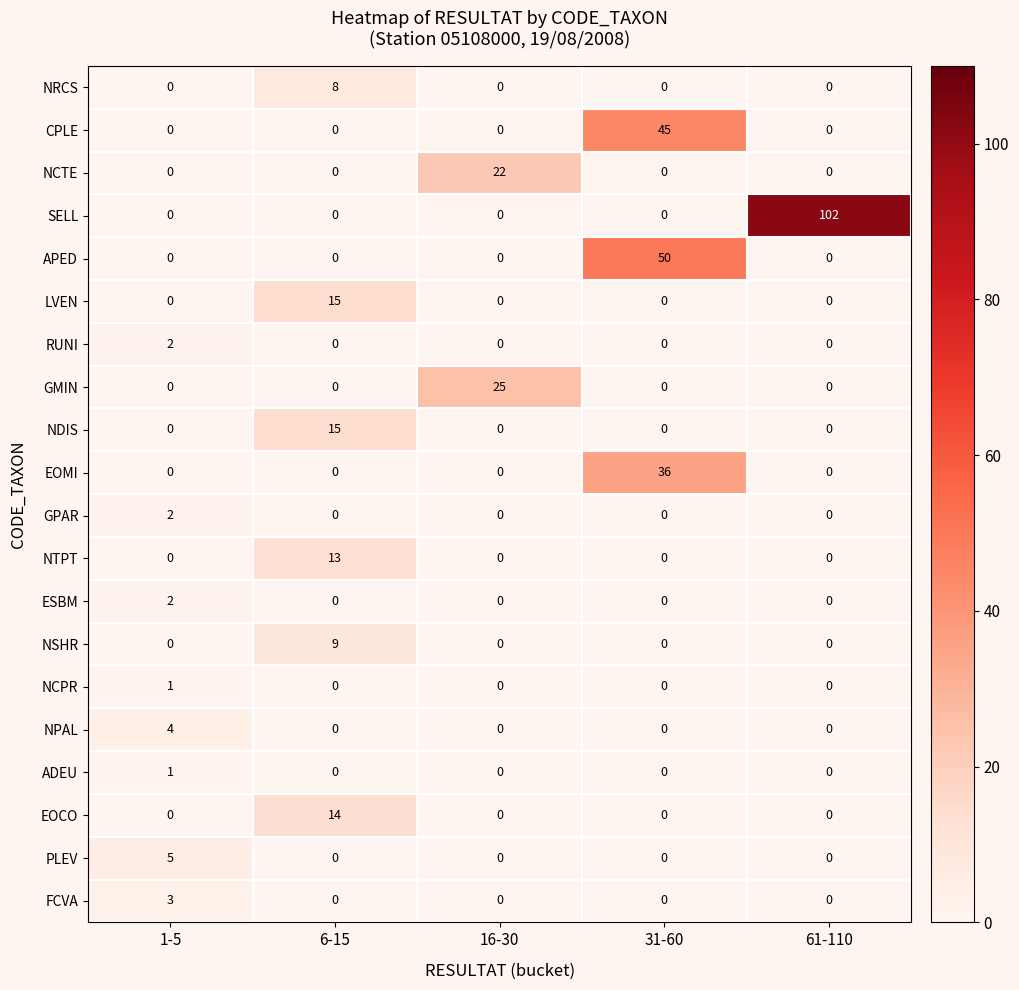

Which label corresponds to the largest value in the chart?

61-110